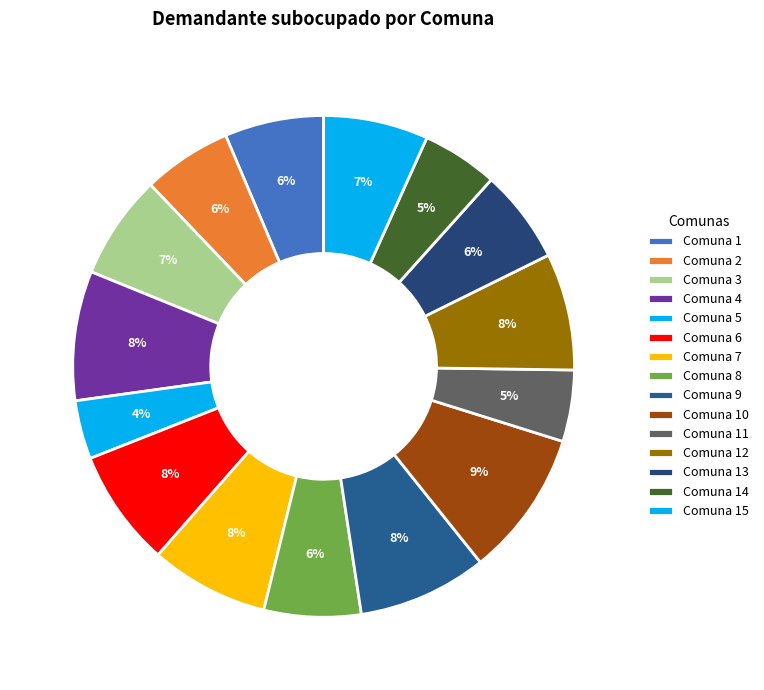

How many segments does this pie chart have?

15